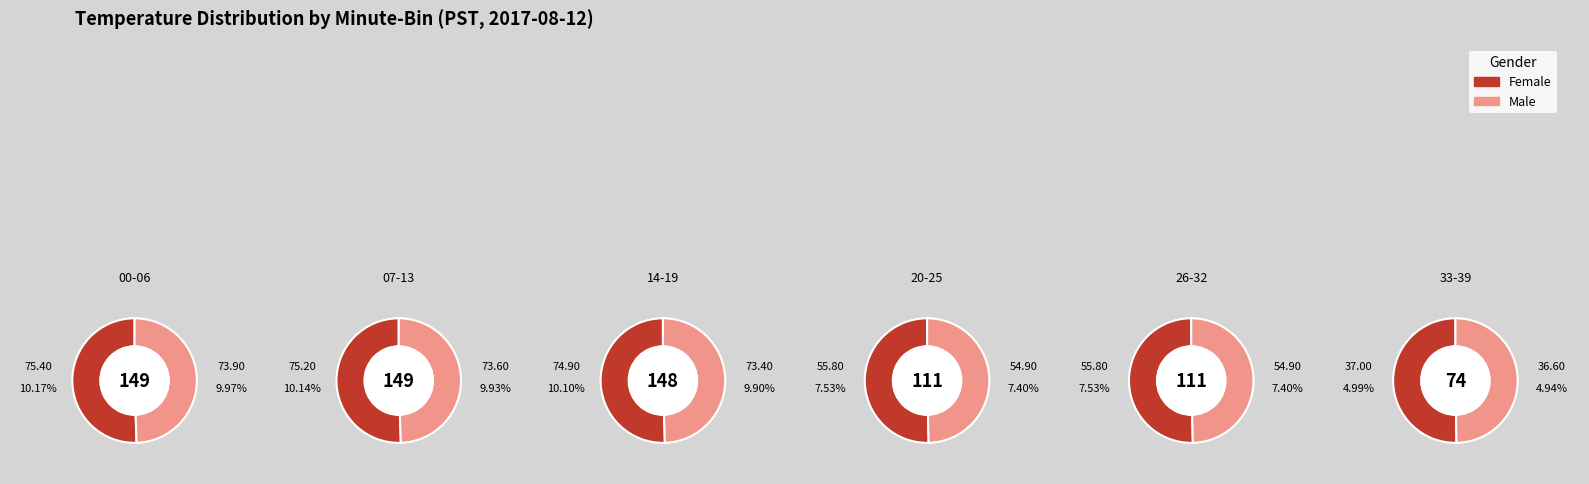

What is the smallest slice in the pie chart?

39